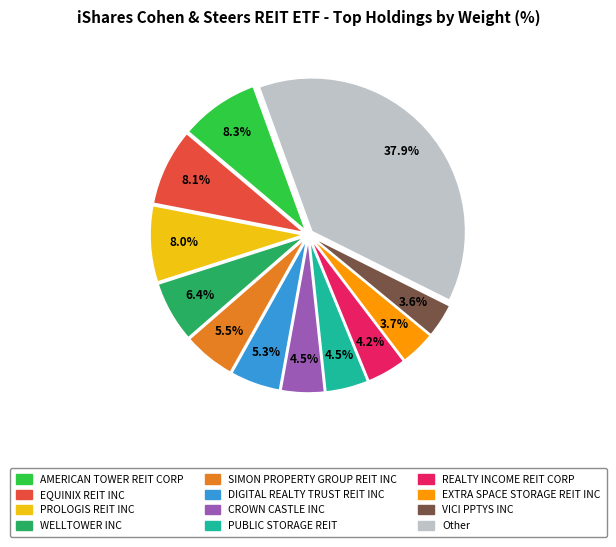

Which has a higher value, PROLOGIS REIT INC or WELLTOWER INC?

PROLOGIS REIT INC